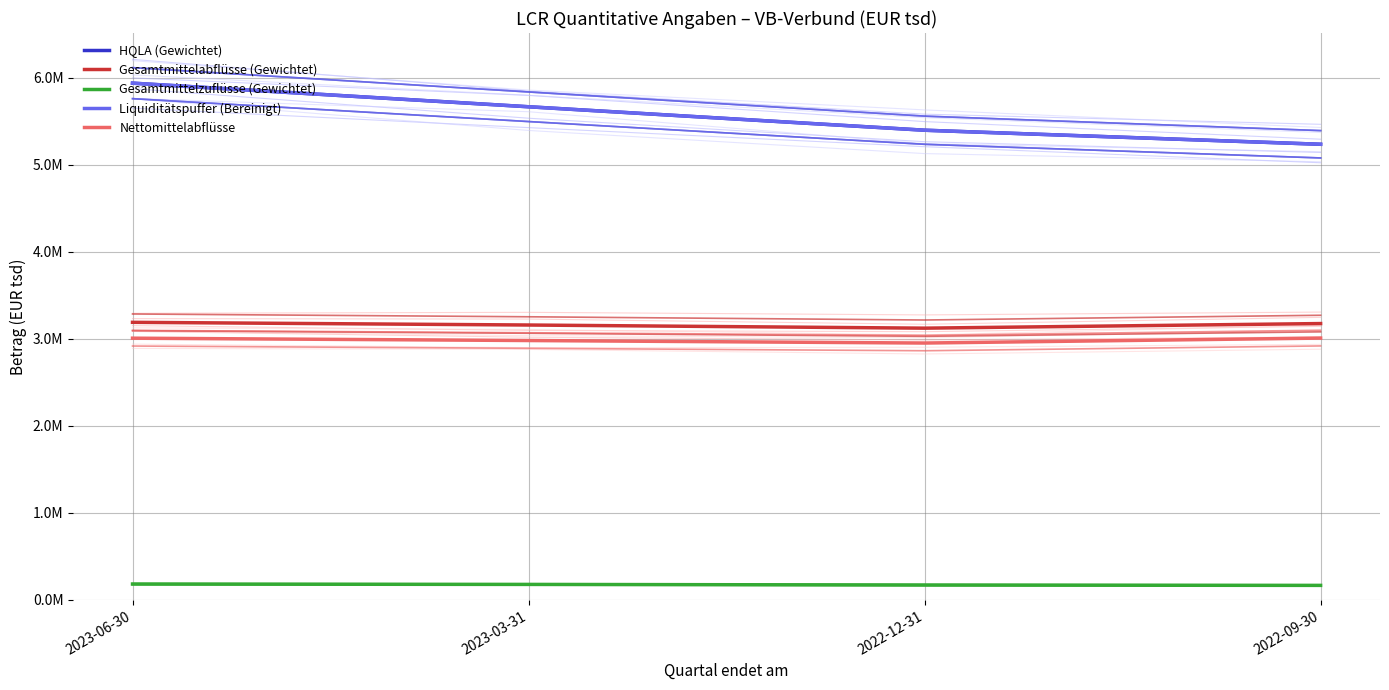

What is the highest value of the Liquiditätspuffer (Bereinigt) series?

5937312